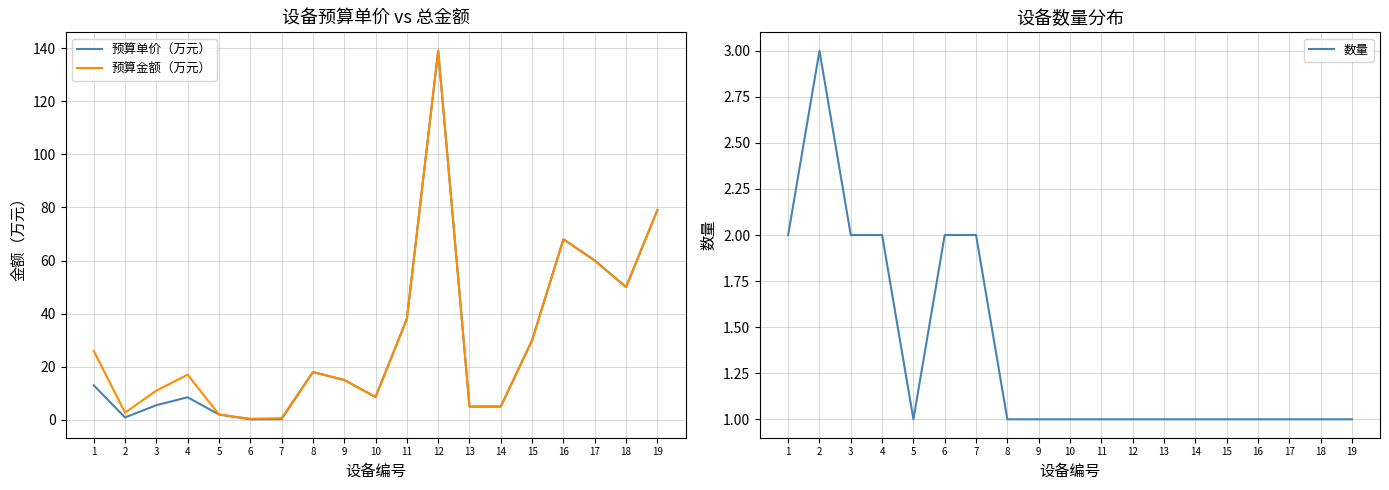

Is it true that 预算单价（万元） equals 42.8 at 15?

False